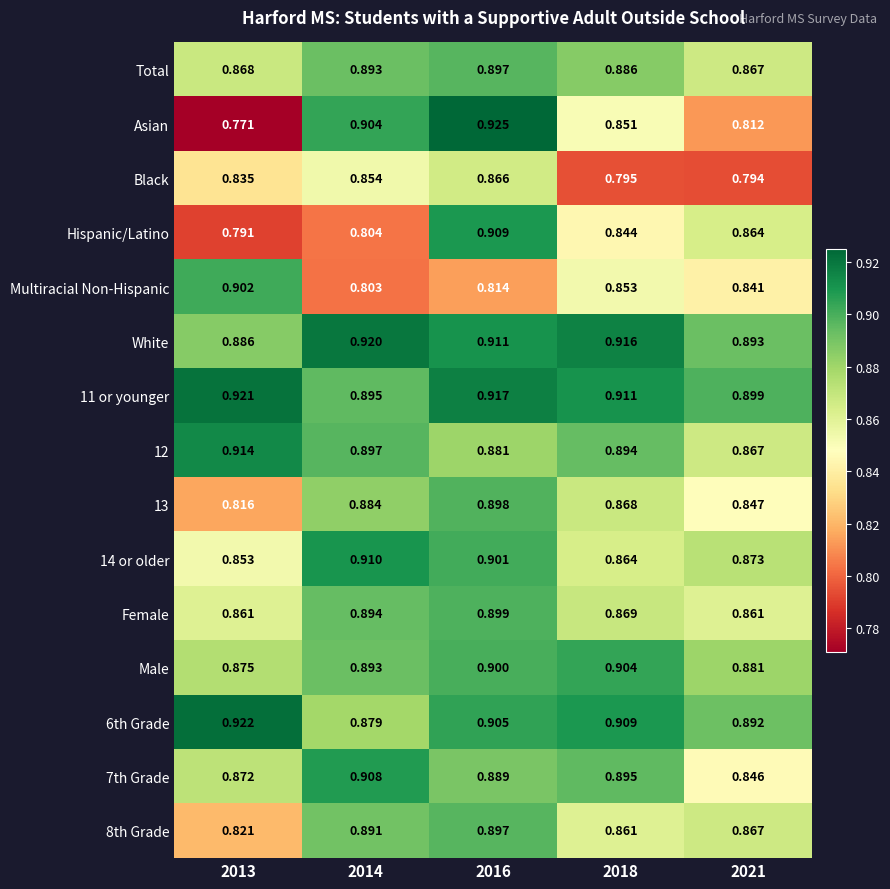

Which series changed the most between 2013 and 2014?

Asian